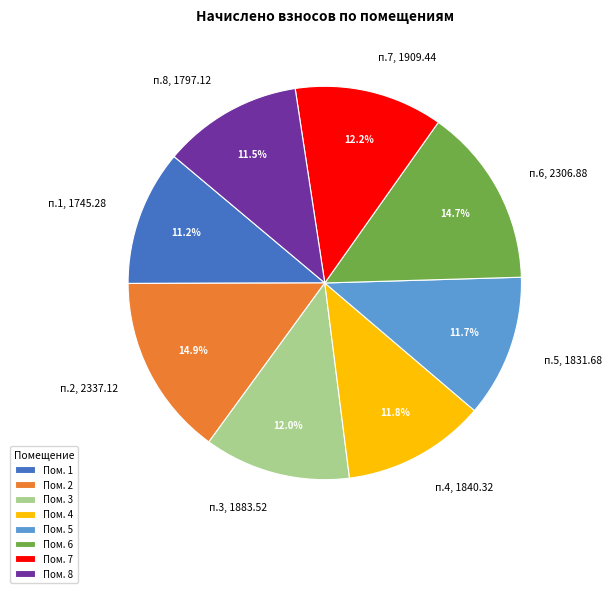

Combined, what portion of the pie is п.8, 1797.12 and п.3, 1883.52?

23.5%